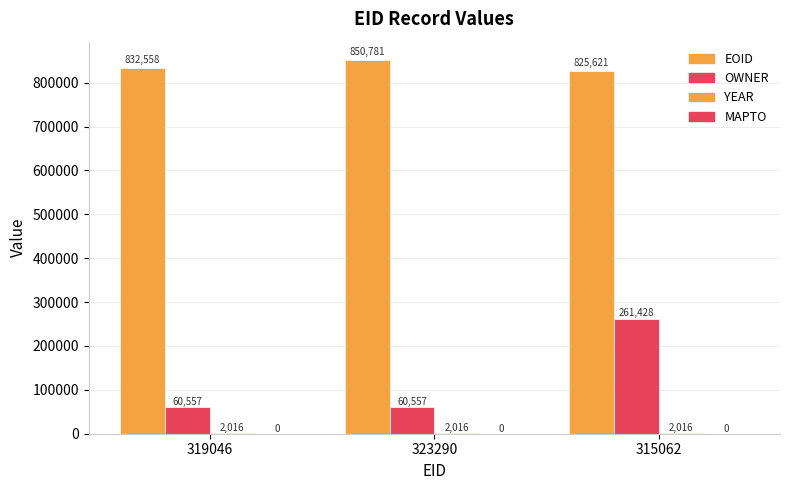

Reading left to right, list all the values displayed in this chart.

EOID: 319046=832558	323290=850781	315062=825621
OWNER: 319046=60557	323290=60557	315062=261428
YEAR: 319046=2016	323290=2016	315062=2016
MAPTO: 319046=0	323290=0	315062=0